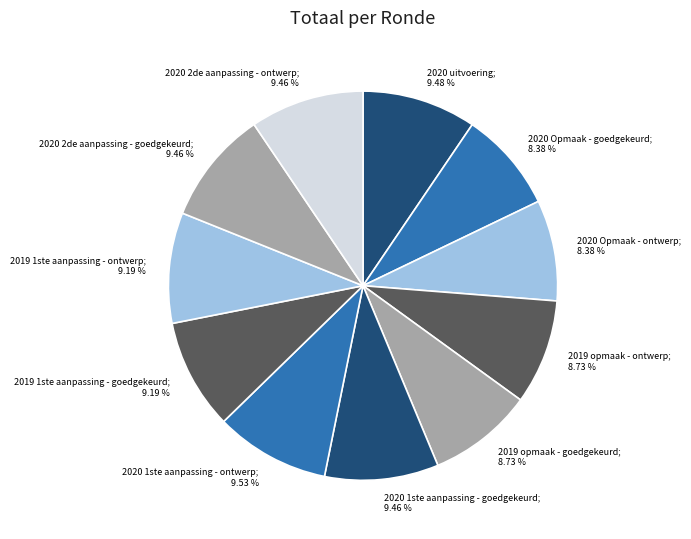

How many segments does this pie chart have?

11